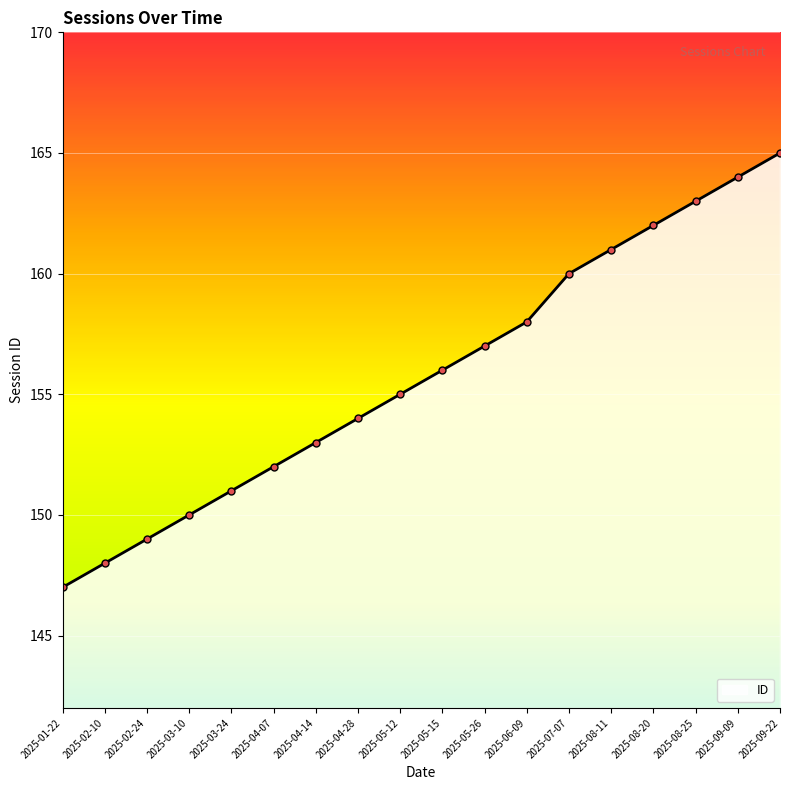

What is the average value?

156